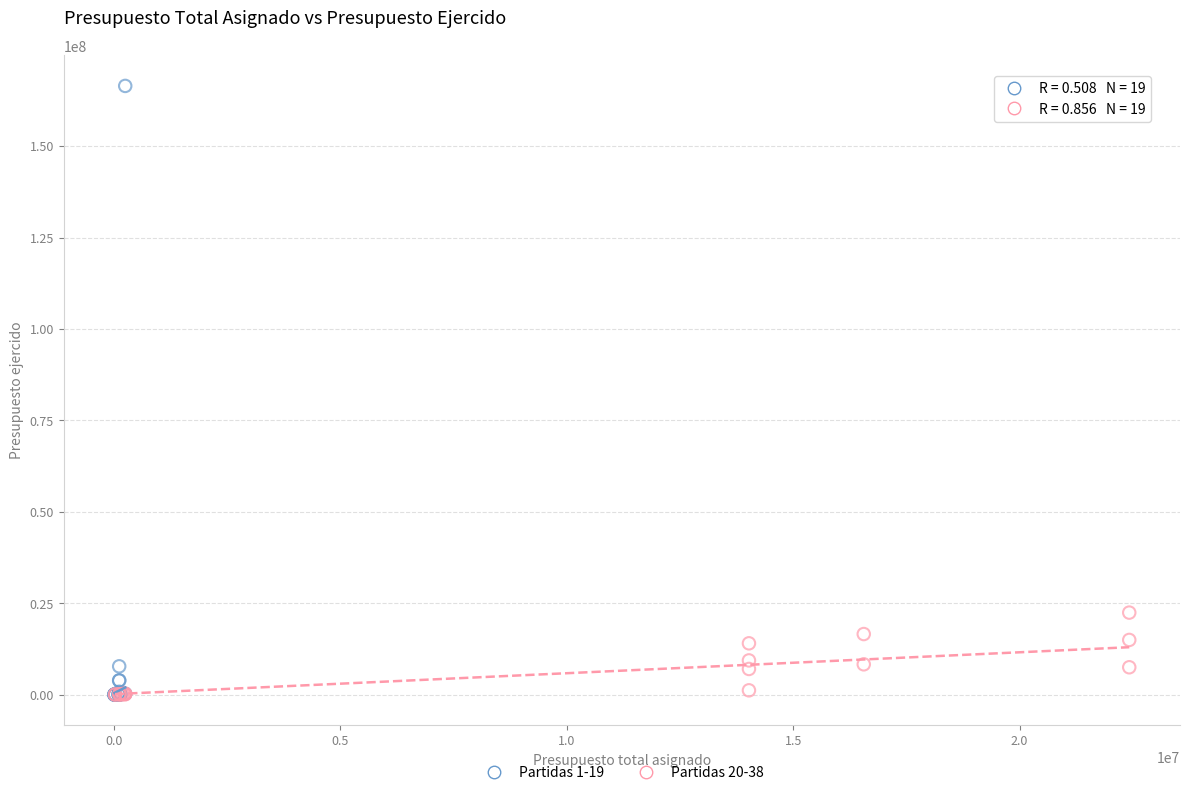

Which series reaches the maximum Y coordinate?

Partidas 1-19